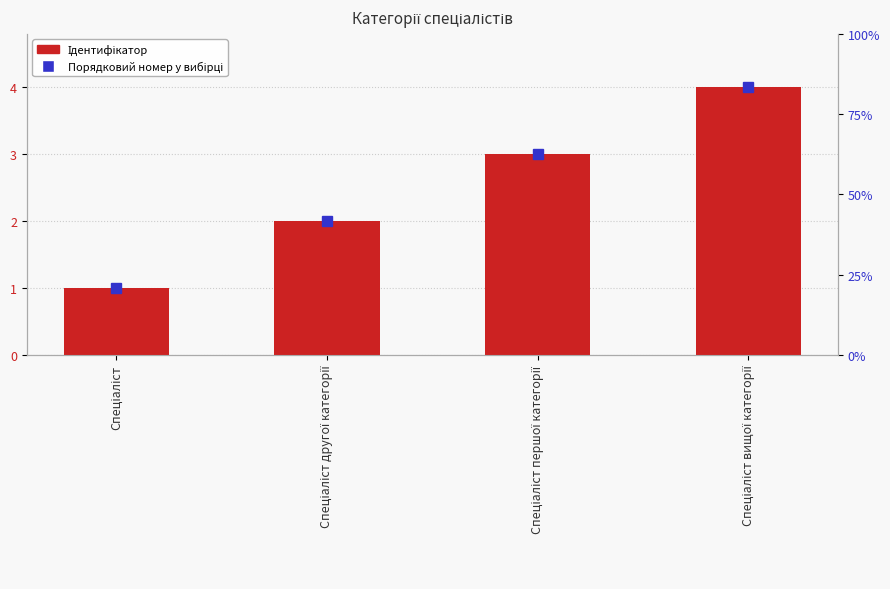

List the labels in order of value, smallest first.

Спеціаліст, Спеціаліст другої категорії, Спеціаліст першої категорії, Спеціаліст вищої категорії